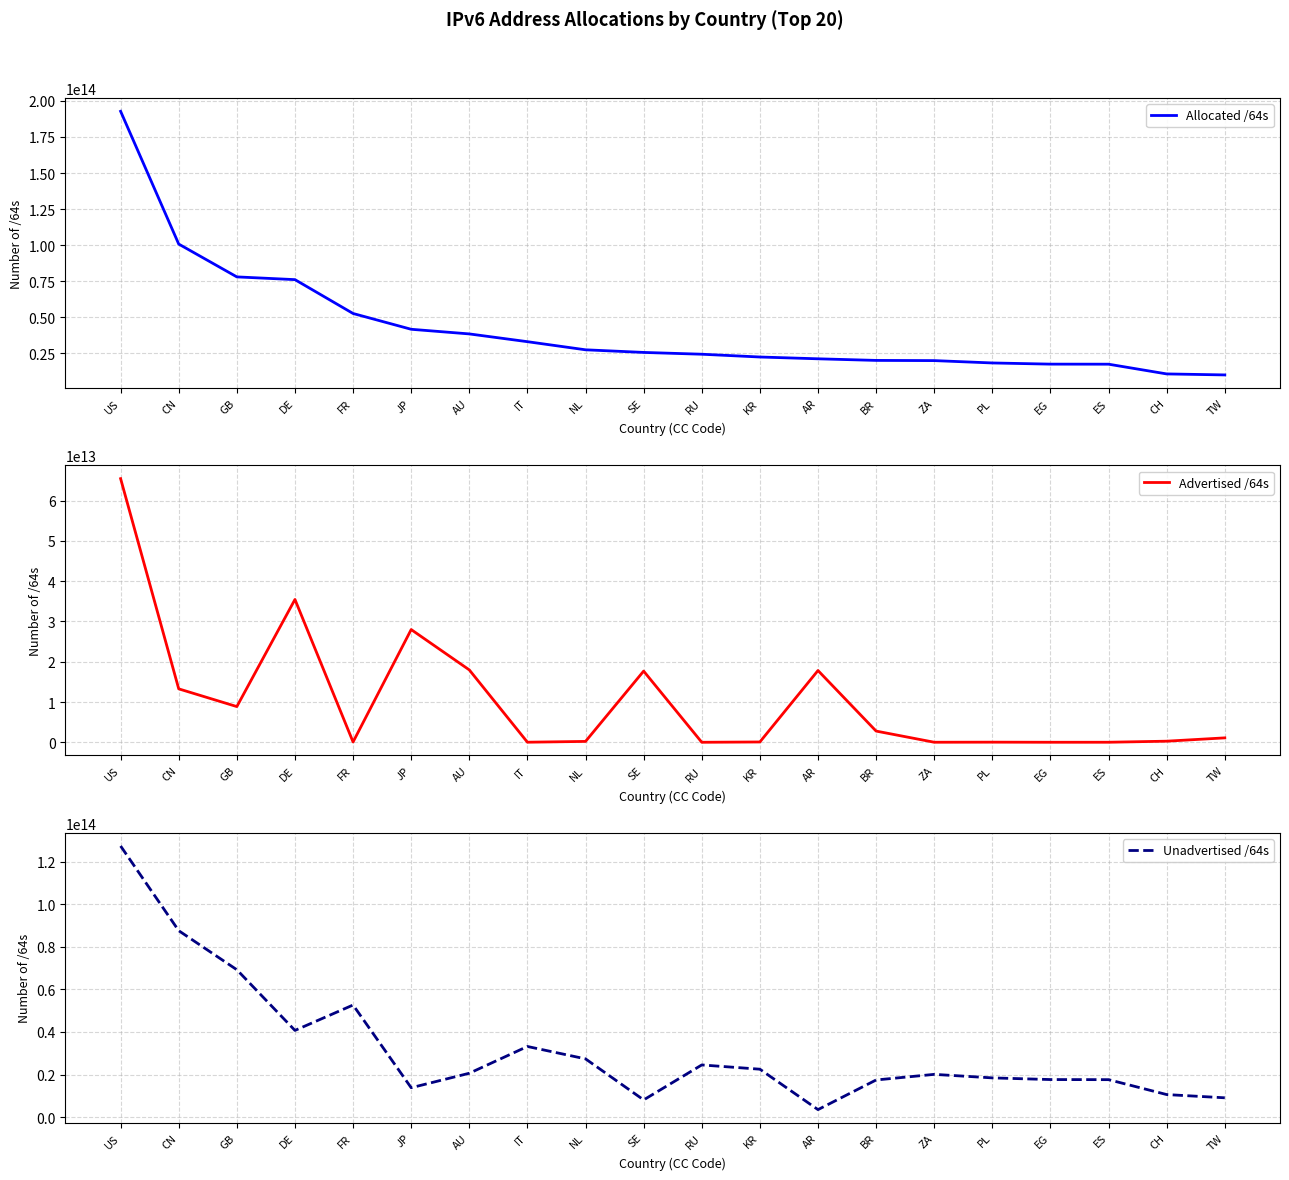

How many values in the Advertised /64s series are below 1097666330624?

10